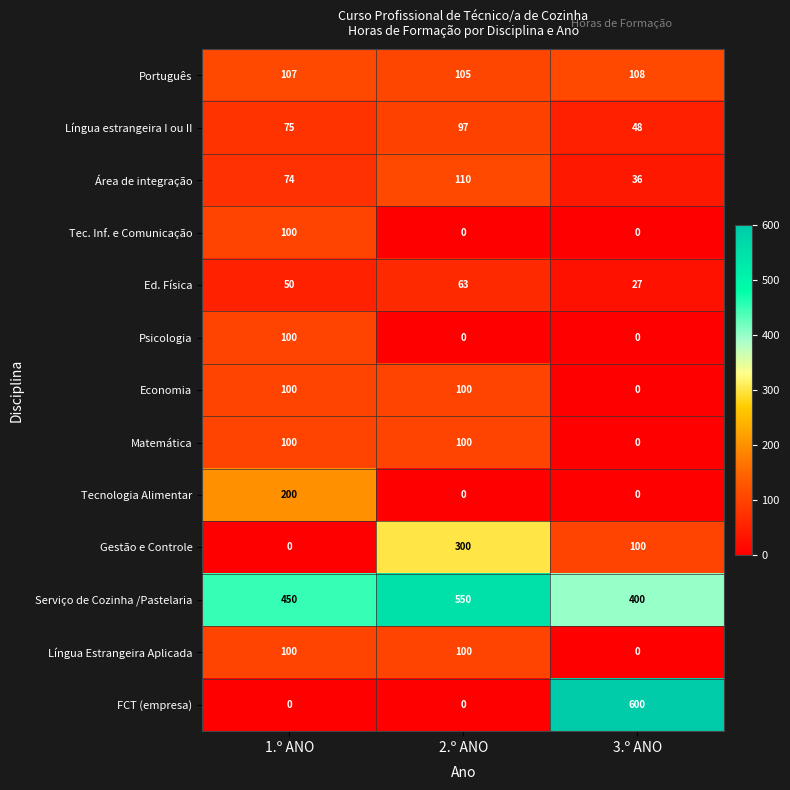

What is the average value of the Língua Estrangeira Aplicada series?

67